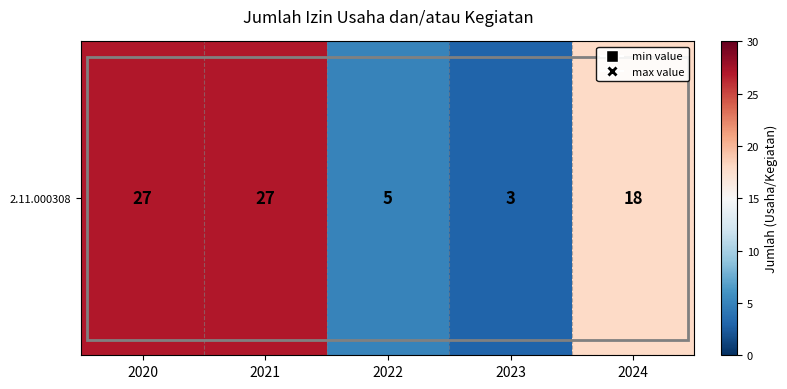

Is it true that the value at 2021 is 27?

True